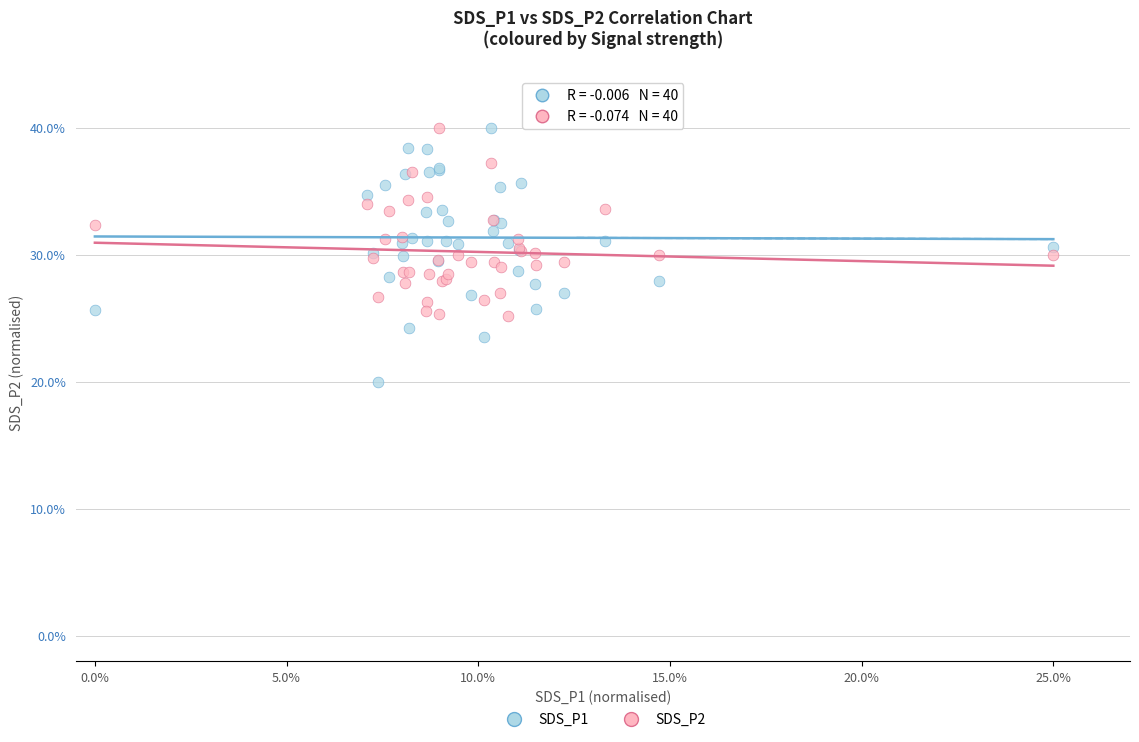

Which series contains the lowest Y value?

SDS_P1